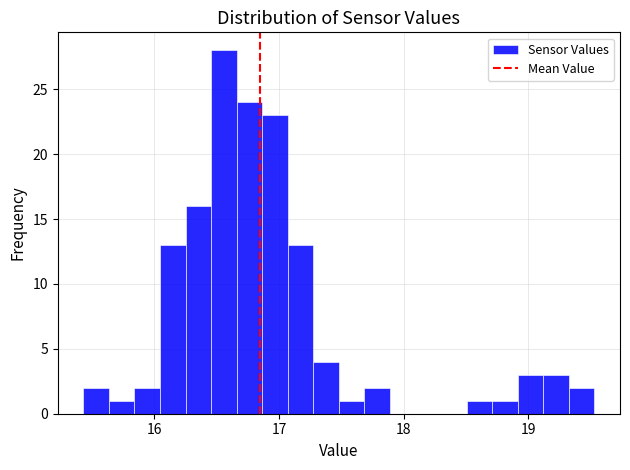

Read against the x-axis, roughly where is the centre of the tallest bar?

16.6